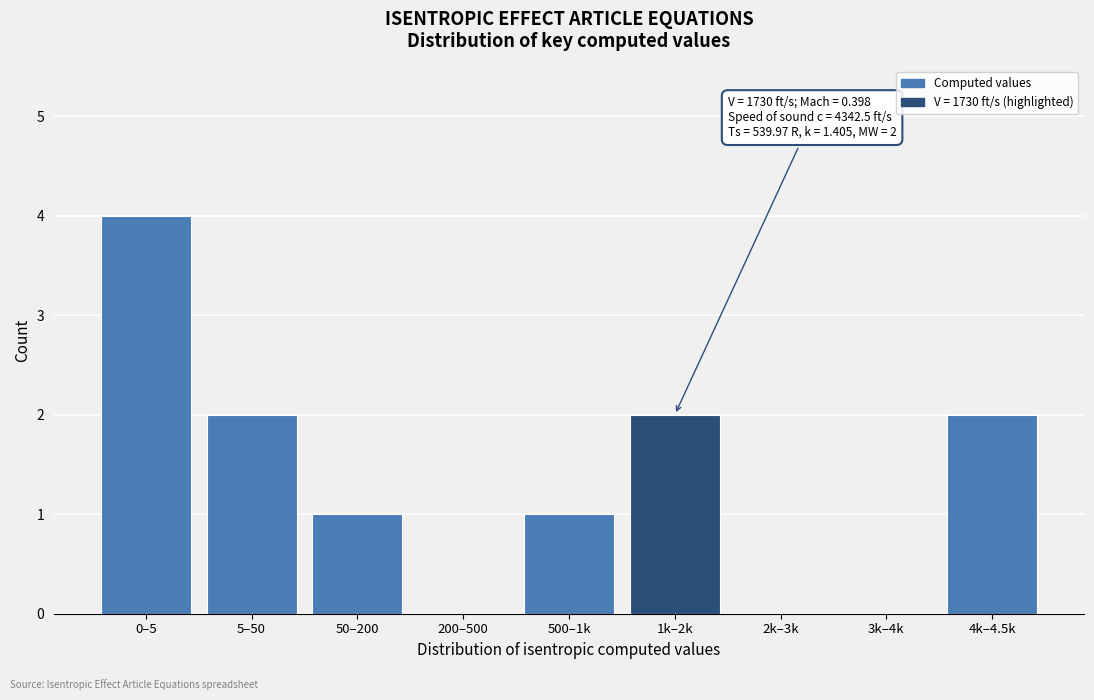

Reading left to right, list all the values displayed in this chart.

0–5=4	5–50=2	50–200=1	200–500=0	500–1k=1	1k–2k=2	2k–3k=0	3k–4k=0	4k–4.5k=2